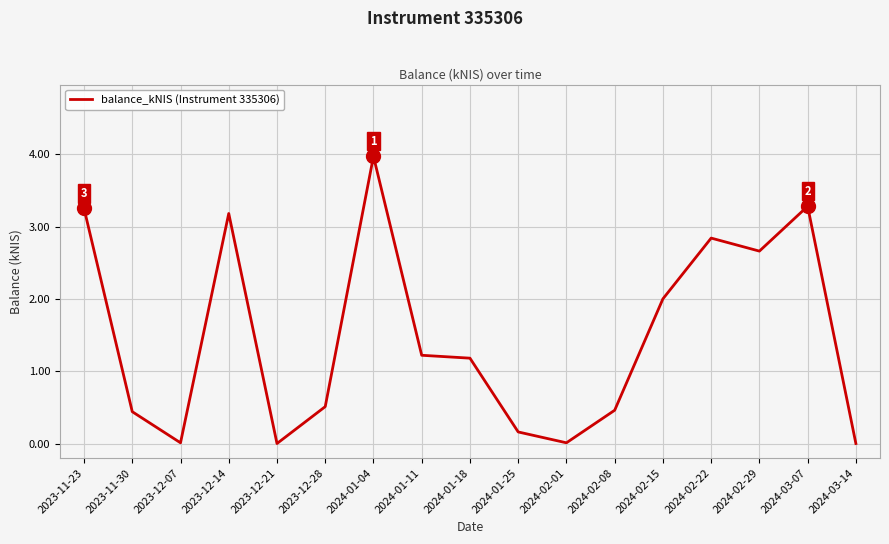

What position from the right is 2024-02-22?

4